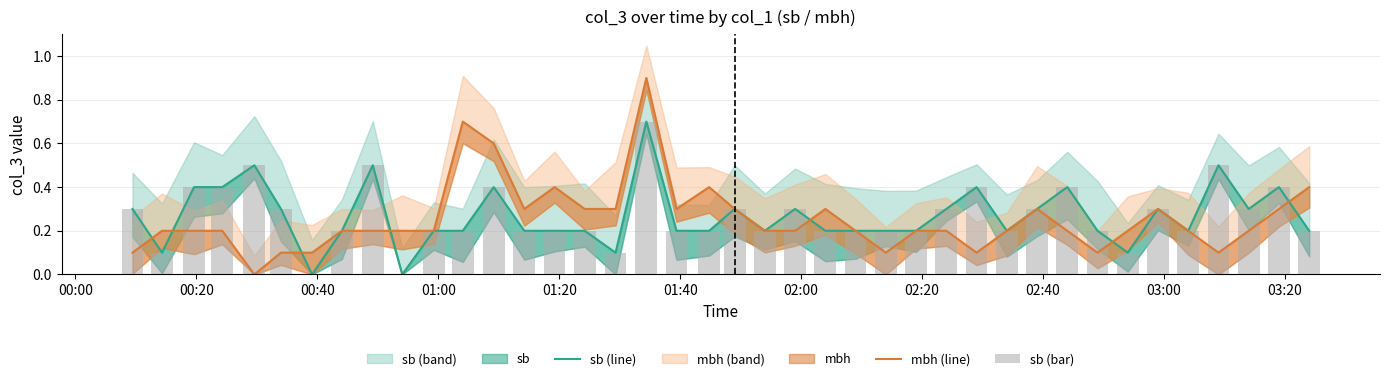

What is the difference between the second highest and minimum values in the mbh (line) series?

0.7